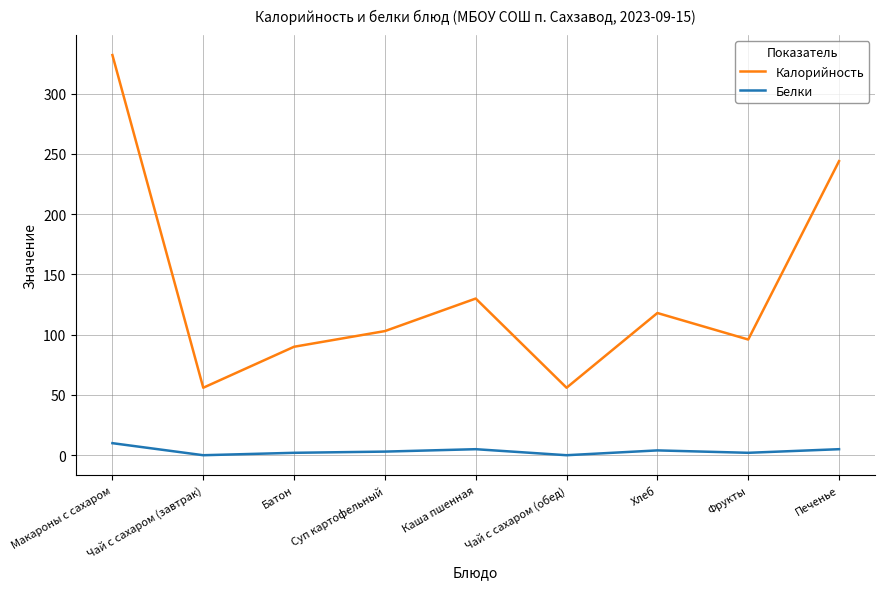

True or false: Калорийность has a value of 29 at Хлеб.

False